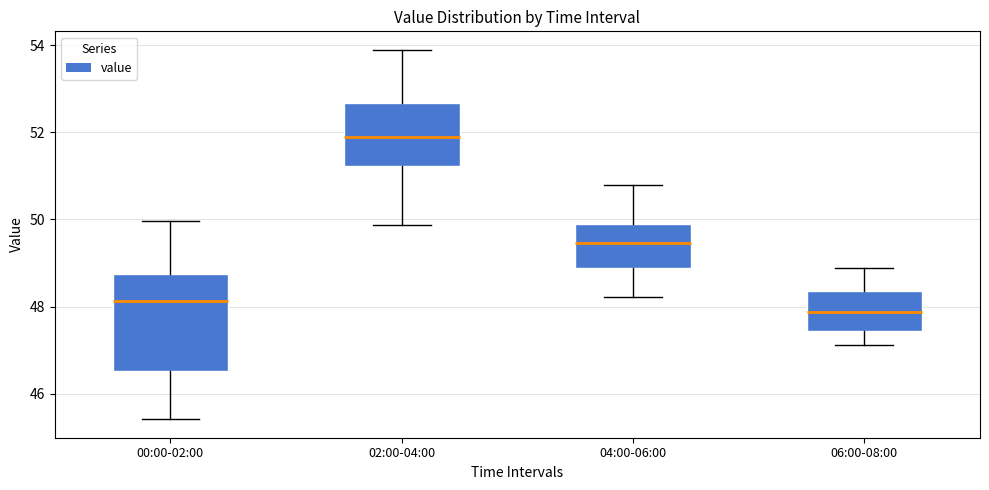

Reading left to right, transcribe this box plot: for each box, give where its median line is, the range the box spans, and where its two whiskers end, as read against the y-axis. The values are not printed on the chart, so give them approximately, as read against the axis.

00:00-02:00: median 48.2, box 46.6 to 48.8, whiskers 45.4 to 50.0
02:00-04:00: median 51.8, box 51.2 to 52.6, whiskers 49.8 to 53.8
04:00-06:00: median 49.4, box 48.8 to 49.8, whiskers 48.2 to 50.8
06:00-08:00: median 47.8, box 47.4 to 48.4, whiskers 47.2 to 48.8